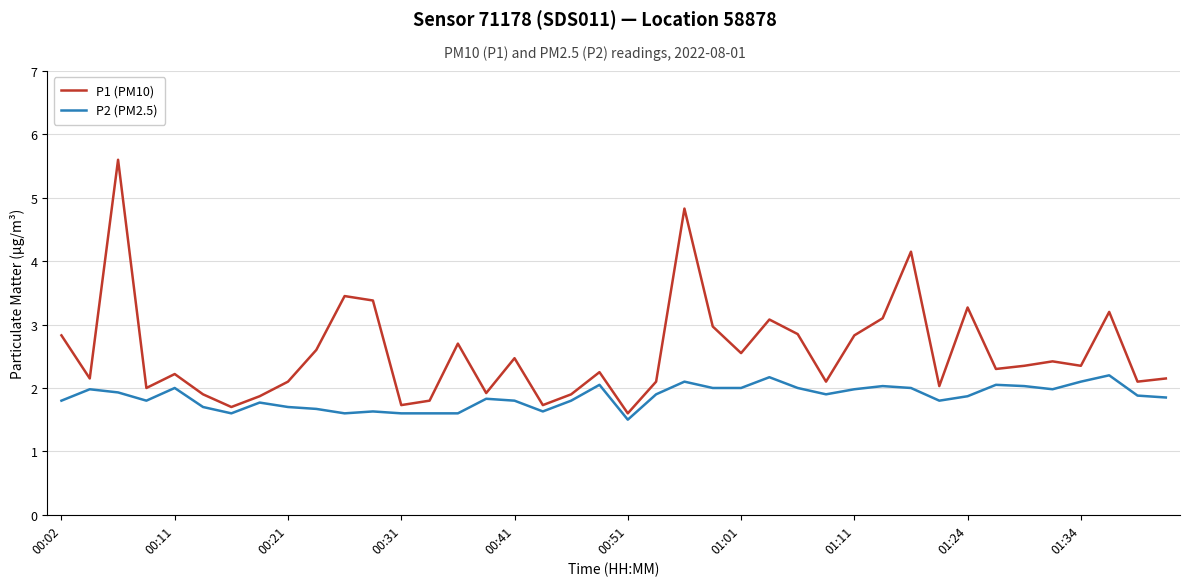

What is the difference between the maximum and minimum values in the P1 (PM10) series?

4.0